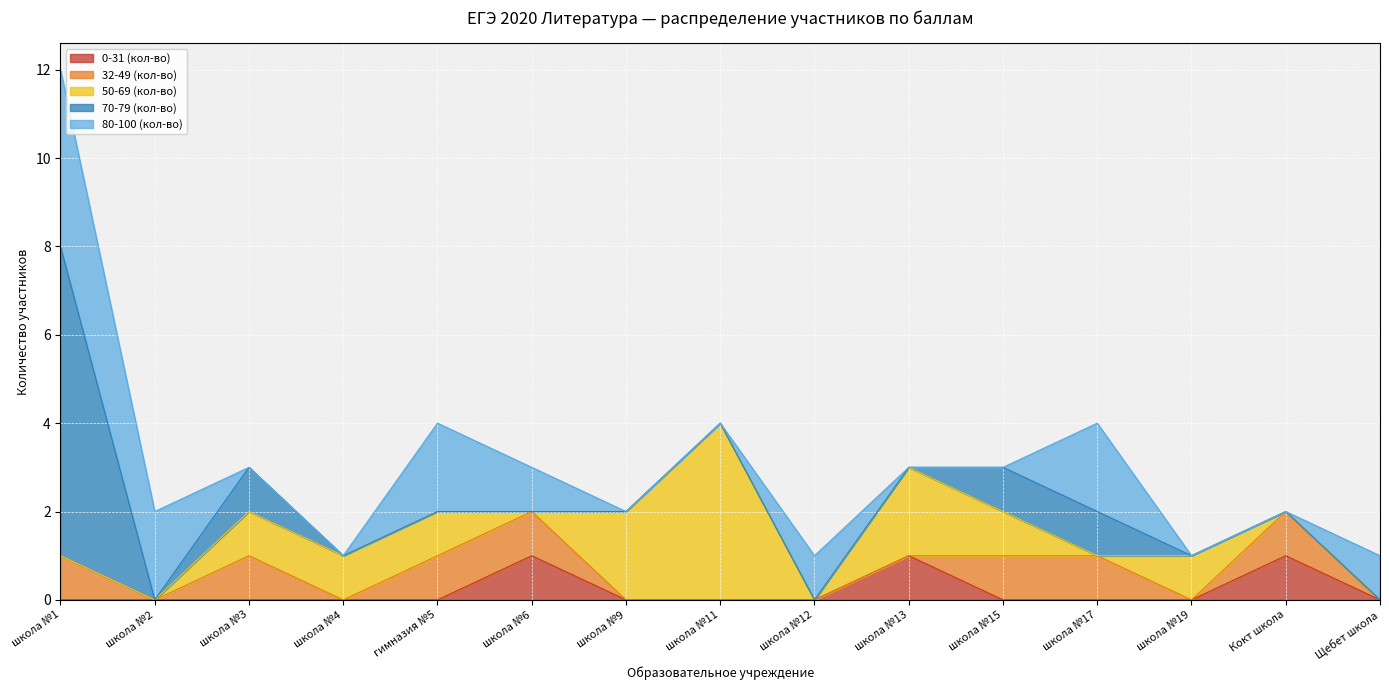

Reading left to right, list all the values displayed in this chart.

0-31 (кол-во): школа №1=0	школа №2=0	школа №3=0	школа №4=0	гимназия №5=0	школа №6=1	школа №9=0	школа №11=0	школа №12=0	школа №13=1	школа №15=0	школа №17=0	школа №19=0	Кокт школа=1	Щебет школа=0
32-49 (кол-во): школа №1=1	школа №2=0	школа №3=1	школа №4=0	гимназия №5=1	школа №6=1	школа №9=0	школа №11=0	школа №12=0	школа №13=0	школа №15=1	школа №17=1	школа №19=0	Кокт школа=1	Щебет школа=0
50-69 (кол-во): школа №1=0	школа №2=0	школа №3=1	школа №4=1	гимназия №5=1	школа №6=0	школа №9=2	школа №11=4	школа №12=0	школа №13=2	школа №15=1	школа №17=0	школа №19=1	Кокт школа=0	Щебет школа=0
70-79 (кол-во): школа №1=7	школа №2=0	школа №3=1	школа №4=0	гимназия №5=0	школа №6=0	школа №9=0	школа №11=0	школа №12=0	школа №13=0	школа №15=1	школа №17=1	школа №19=0	Кокт школа=0	Щебет школа=0
80-100 (кол-во): школа №1=4	школа №2=2	школа №3=0	школа №4=0	гимназия №5=2	школа №6=1	школа №9=0	школа №11=0	школа №12=1	школа №13=0	школа №15=0	школа №17=2	школа №19=0	Кокт школа=0	Щебет школа=1